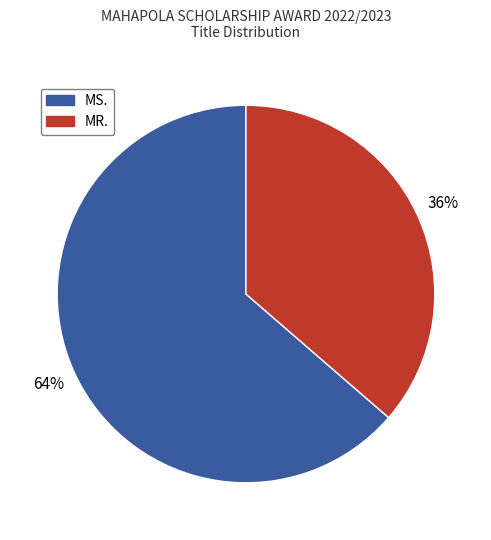

What is the largest slice in the pie chart?

MS.